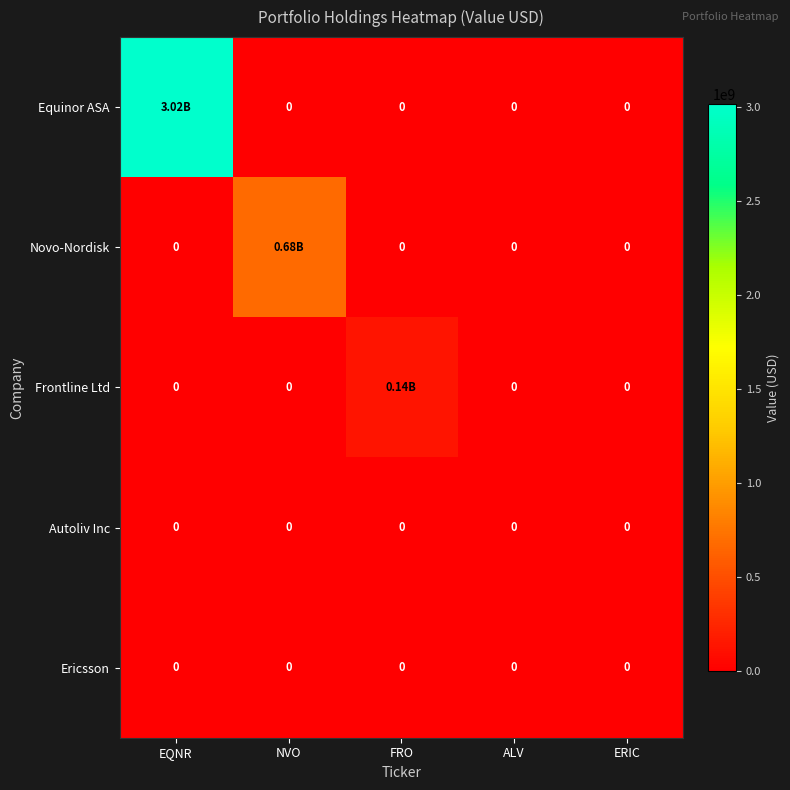

At which category is the sum across all series the highest?

EQNR